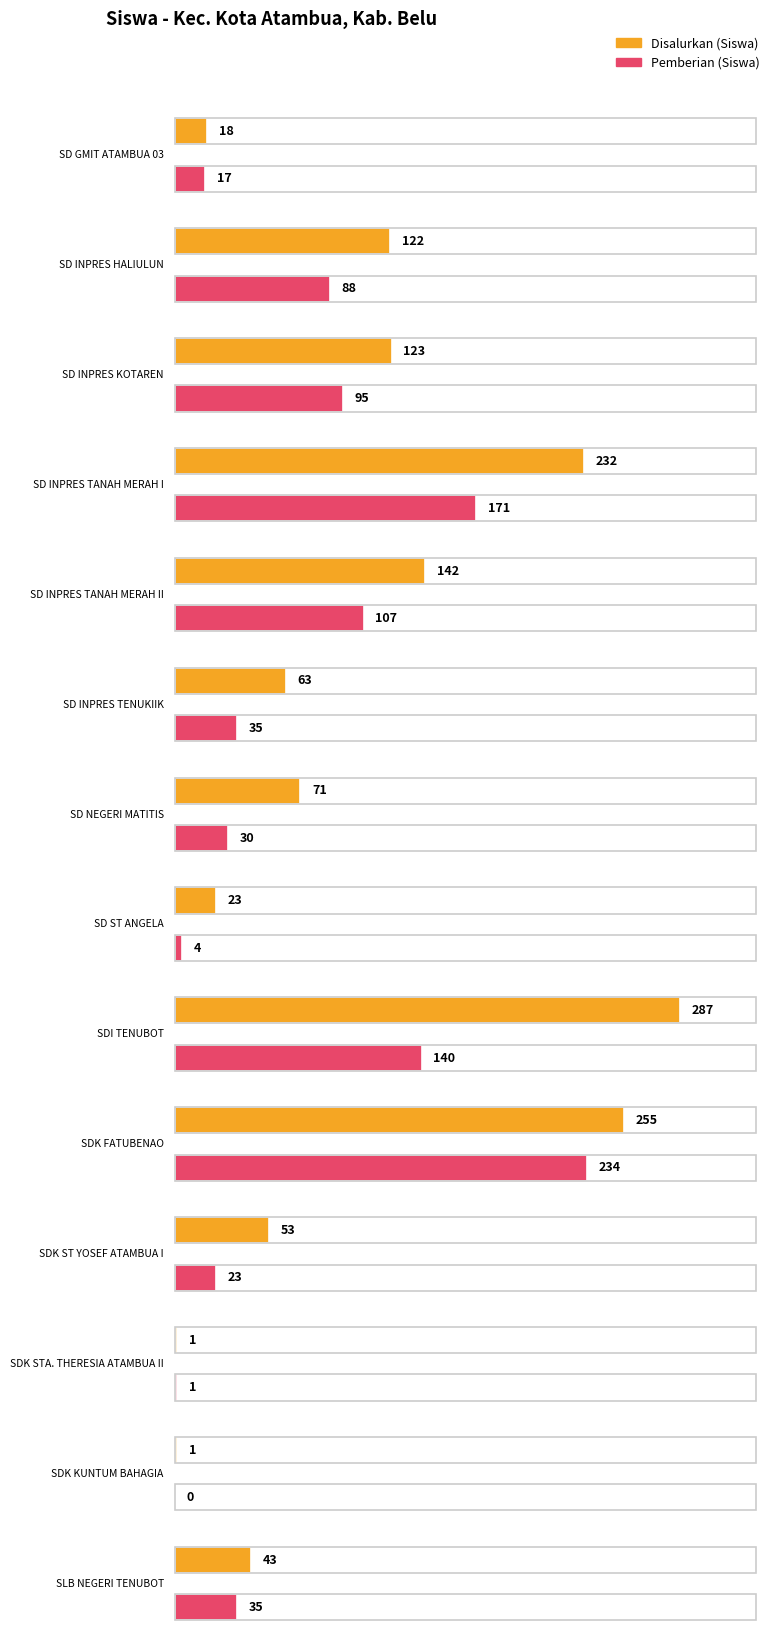

What is the label of the 9th bar from the left?

SDI TENUBOT